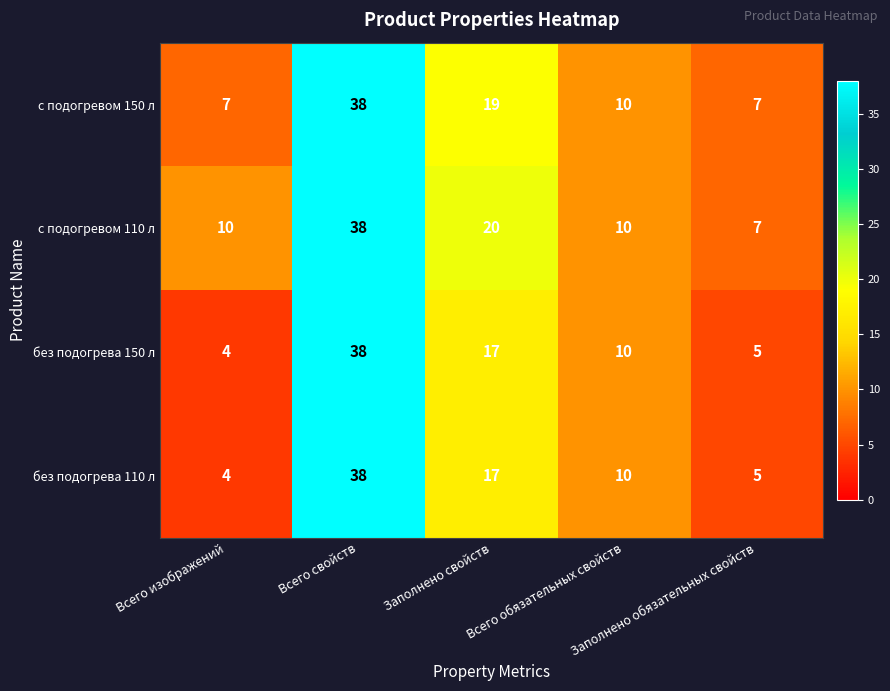

What is the greatest value displayed?

38